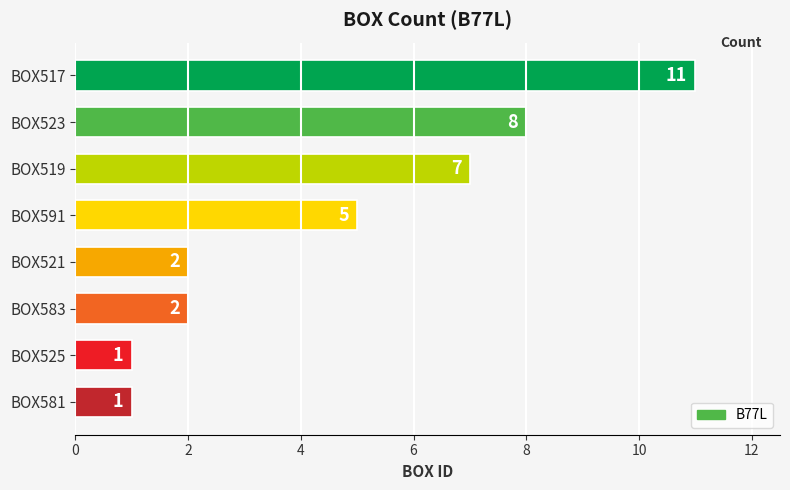

What is the greatest value displayed?

11